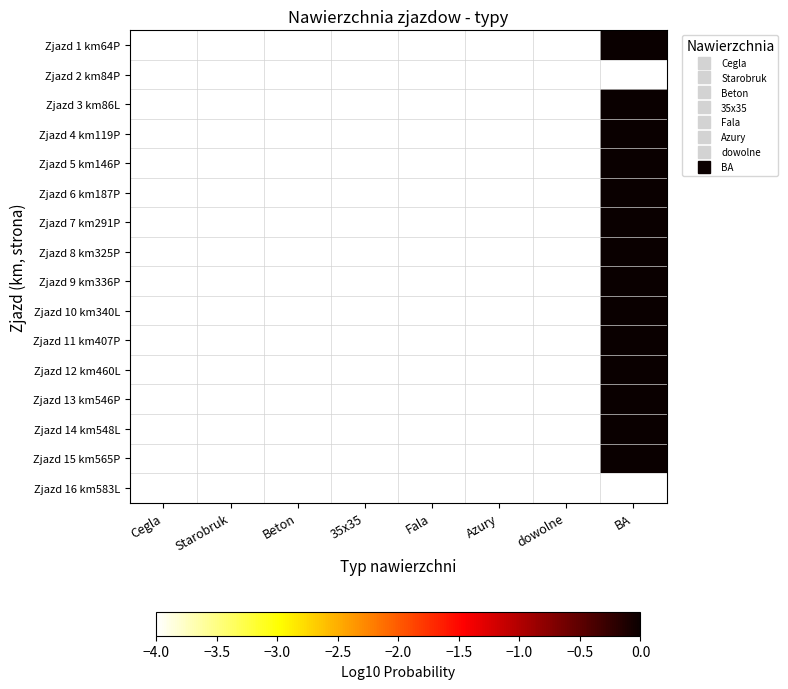

Reading right to left, transcribe all the data shown in this chart.

Zjazd 1 km64P: BA=0	dowolne=-4	Azury=-4	Fala=-4	35x35=-4	Beton=-4	Starobruk=-4	Cegla=-4
Zjazd 2 km84P: BA=-4	dowolne=-4	Azury=-4	Fala=-4	35x35=-4	Beton=-4	Starobruk=-4	Cegla=-4
Zjazd 3 km86L: BA=0	dowolne=-4	Azury=-4	Fala=-4	35x35=-4	Beton=-4	Starobruk=-4	Cegla=-4
Zjazd 4 km119P: BA=0	dowolne=-4	Azury=-4	Fala=-4	35x35=-4	Beton=-4	Starobruk=-4	Cegla=-4
Zjazd 5 km146P: BA=0	dowolne=-4	Azury=-4	Fala=-4	35x35=-4	Beton=-4	Starobruk=-4	Cegla=-4
Zjazd 6 km187P: BA=0	dowolne=-4	Azury=-4	Fala=-4	35x35=-4	Beton=-4	Starobruk=-4	Cegla=-4
Zjazd 7 km291P: BA=0	dowolne=-4	Azury=-4	Fala=-4	35x35=-4	Beton=-4	Starobruk=-4	Cegla=-4
Zjazd 8 km325P: BA=0	dowolne=-4	Azury=-4	Fala=-4	35x35=-4	Beton=-4	Starobruk=-4	Cegla=-4
Zjazd 9 km336P: BA=0	dowolne=-4	Azury=-4	Fala=-4	35x35=-4	Beton=-4	Starobruk=-4	Cegla=-4
Zjazd 10 km340L: BA=0	dowolne=-4	Azury=-4	Fala=-4	35x35=-4	Beton=-4	Starobruk=-4	Cegla=-4
Zjazd 11 km407P: BA=0	dowolne=-4	Azury=-4	Fala=-4	35x35=-4	Beton=-4	Starobruk=-4	Cegla=-4
Zjazd 12 km460L: BA=0	dowolne=-4	Azury=-4	Fala=-4	35x35=-4	Beton=-4	Starobruk=-4	Cegla=-4
Zjazd 13 km546P: BA=0	dowolne=-4	Azury=-4	Fala=-4	35x35=-4	Beton=-4	Starobruk=-4	Cegla=-4
Zjazd 14 km548L: BA=0	dowolne=-4	Azury=-4	Fala=-4	35x35=-4	Beton=-4	Starobruk=-4	Cegla=-4
Zjazd 15 km565P: BA=0	dowolne=-4	Azury=-4	Fala=-4	35x35=-4	Beton=-4	Starobruk=-4	Cegla=-4
Zjazd 16 km583L: BA=-4	dowolne=-4	Azury=-4	Fala=-4	35x35=-4	Beton=-4	Starobruk=-4	Cegla=-4